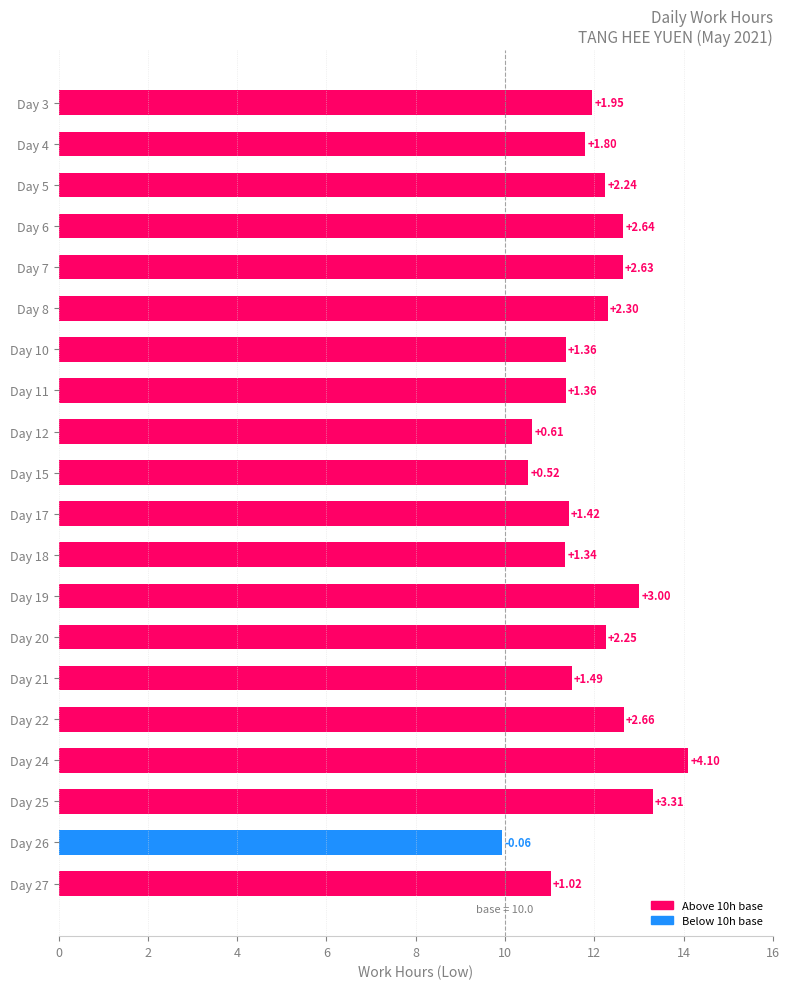

What is the smallest value displayed?

9.9